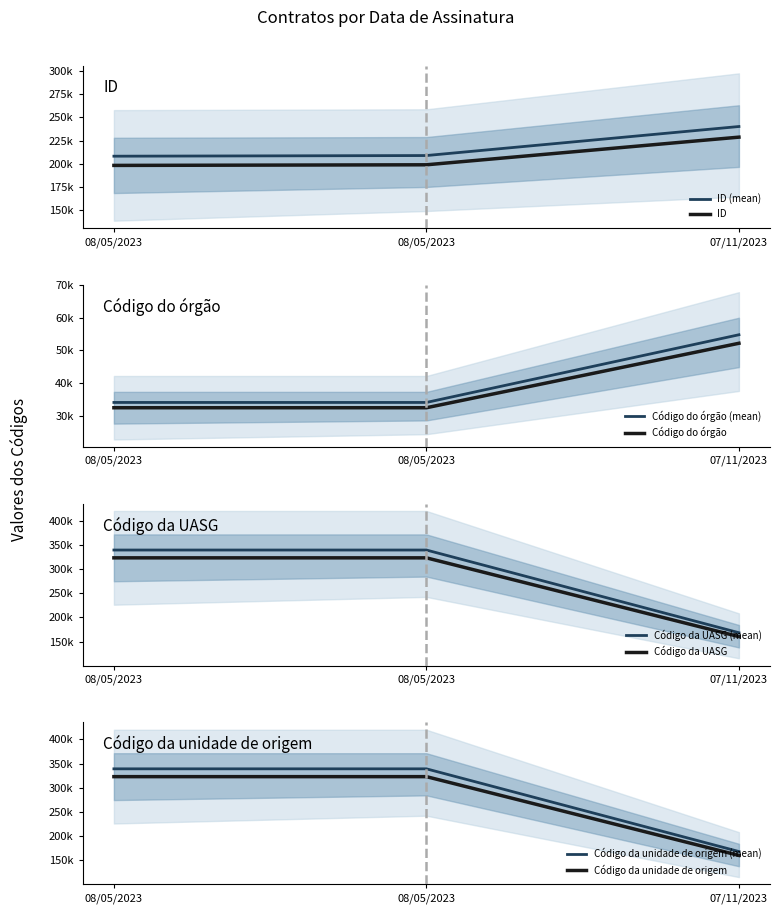

What is the average value of the Código da UASG series?

38971.0